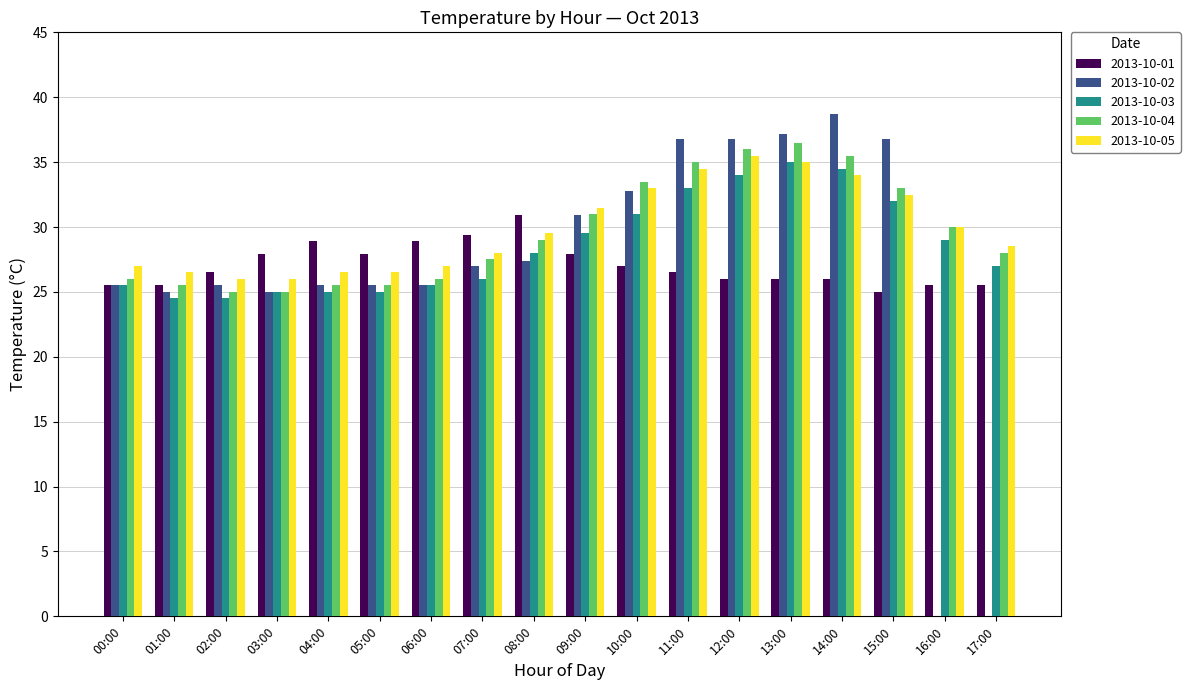

Where is 2013-10-04 nearest to the value 30?

16:00